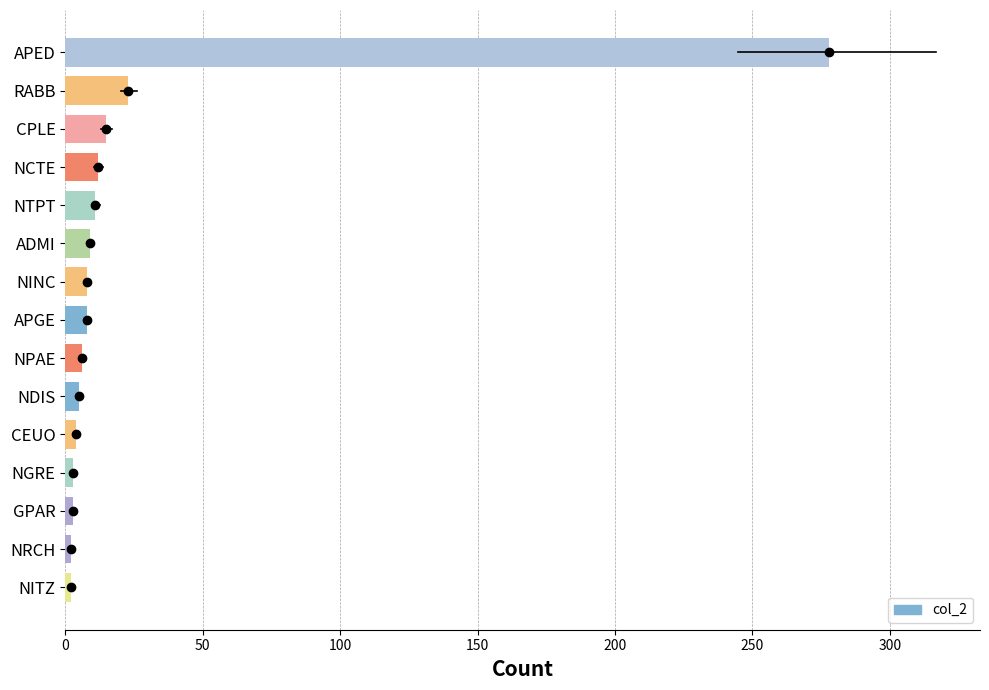

Between NDIS and NCTE, which is larger?

NCTE